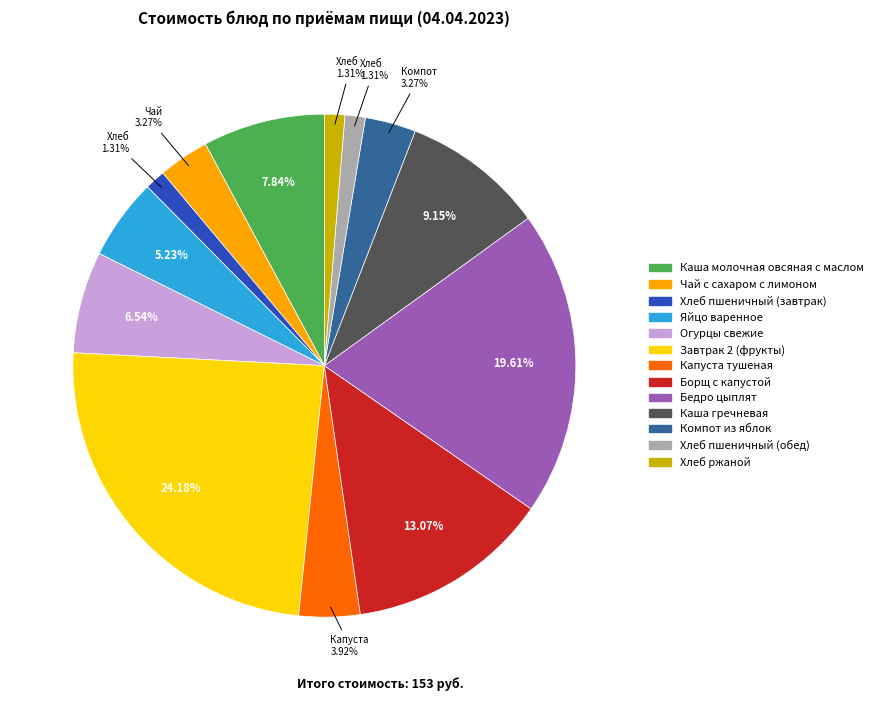

Count the number of slices in the pie.

13